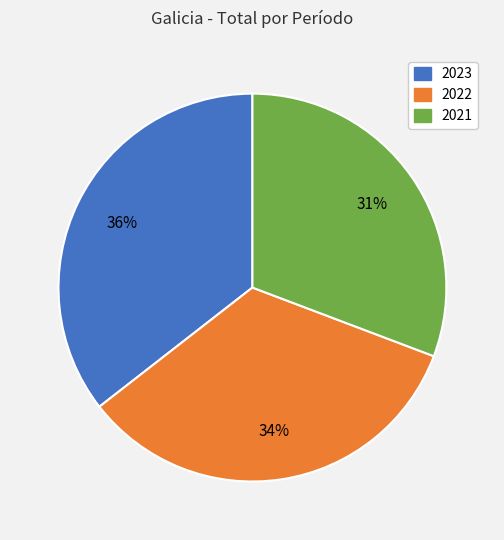

To the nearest percent, what is the average slice percentage?

33%